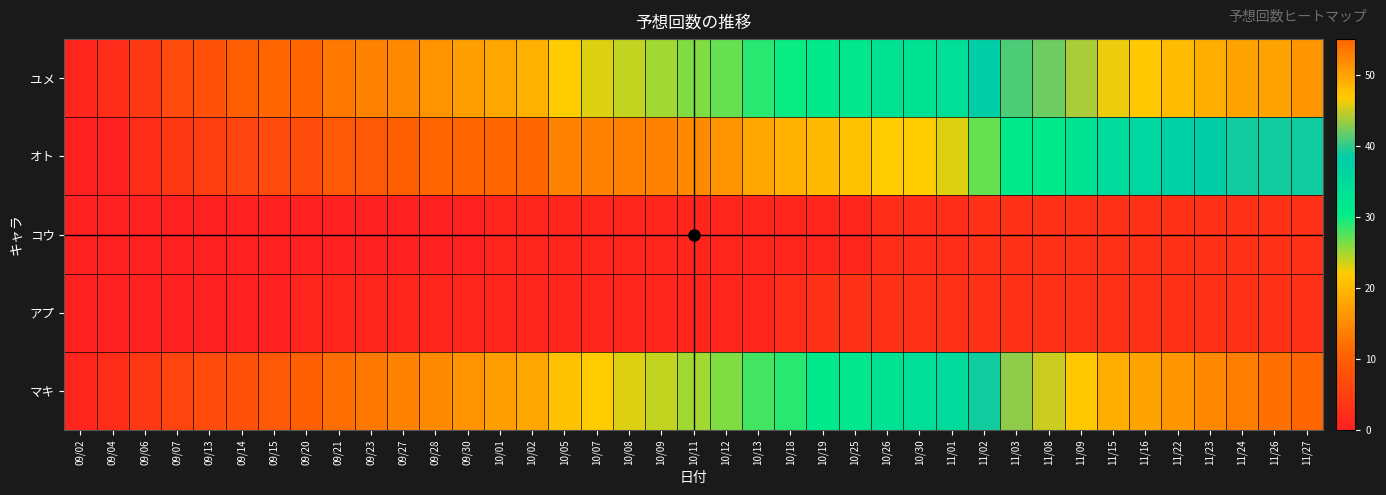

Which has a higher value, 10/09 or 09/21?

10/09